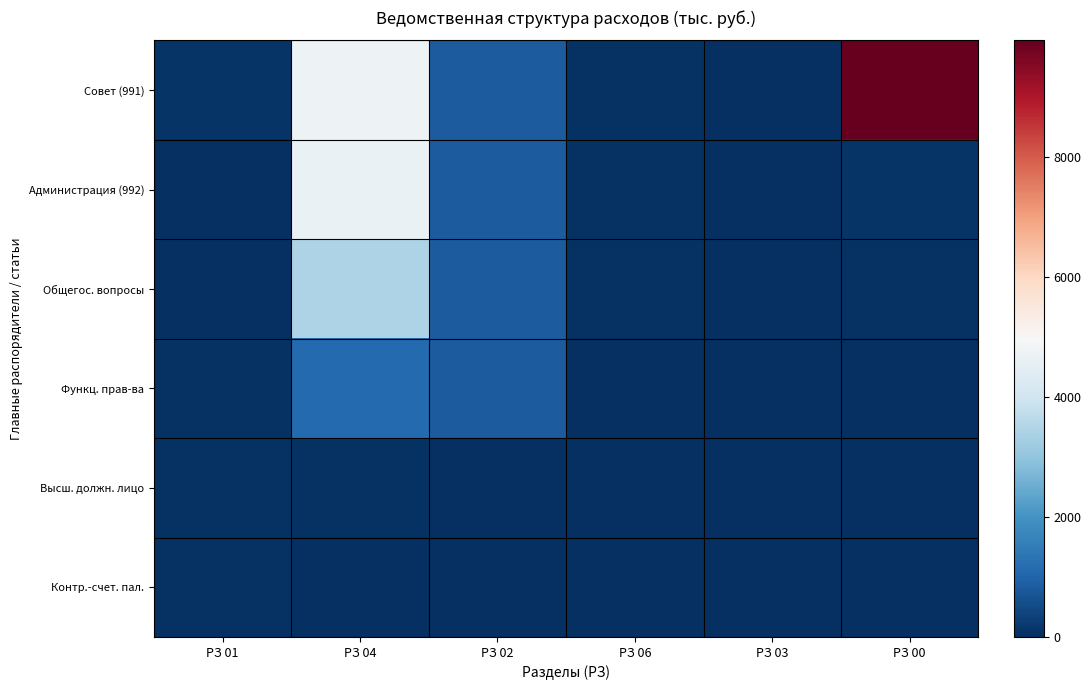

How many data points does each series have?

6